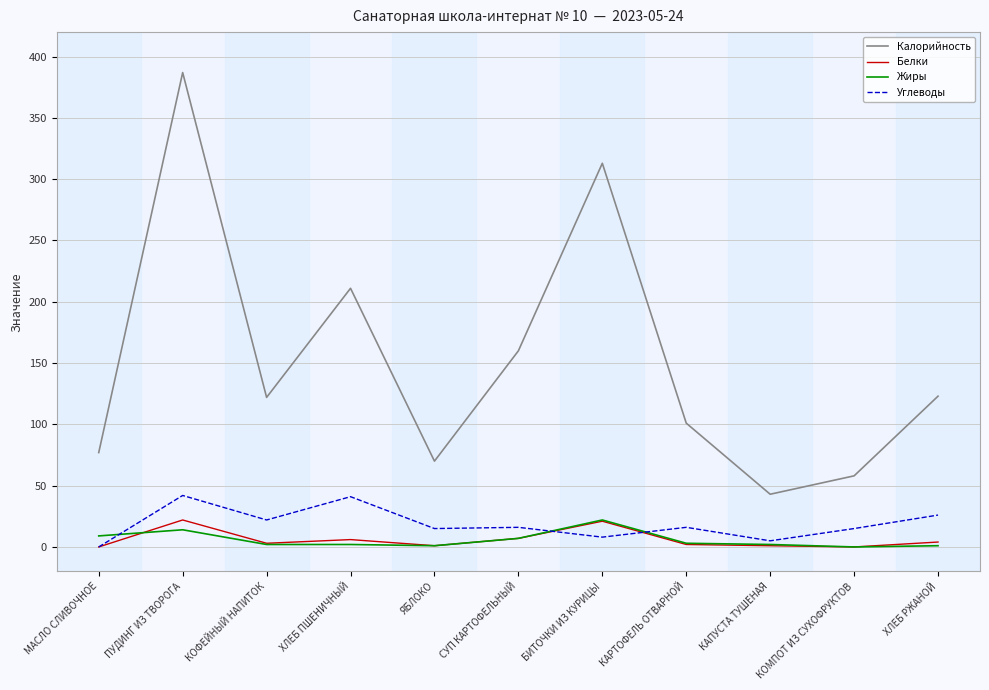

Where is the first local maximum for Жиры?

ПУДИНГ ИЗ ТВОРОГА